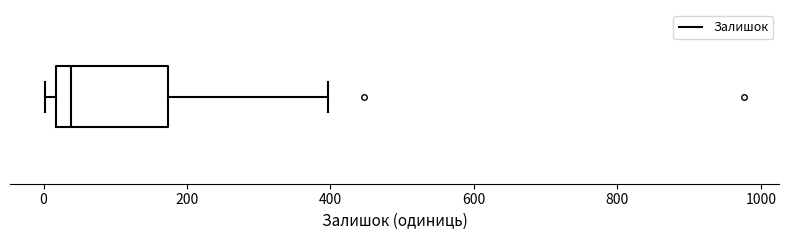

Where is the right edge of the box on the x-axis? The values are not printed on the chart, so give them approximately, as read against the axis.

180